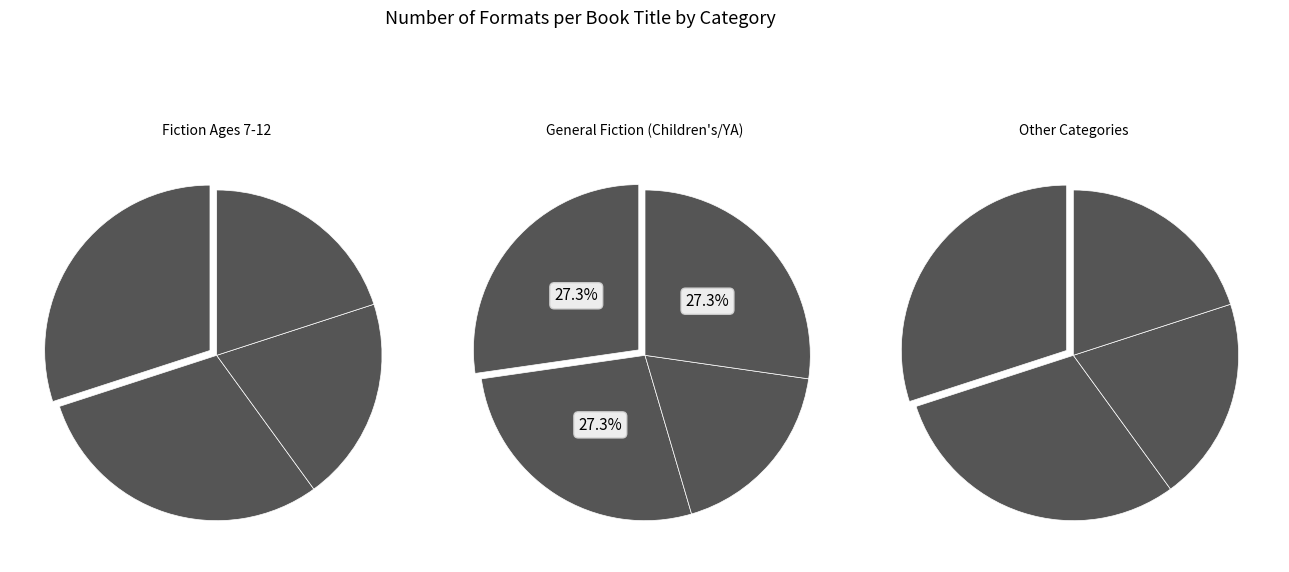

How many slices are in this pie chart?

12